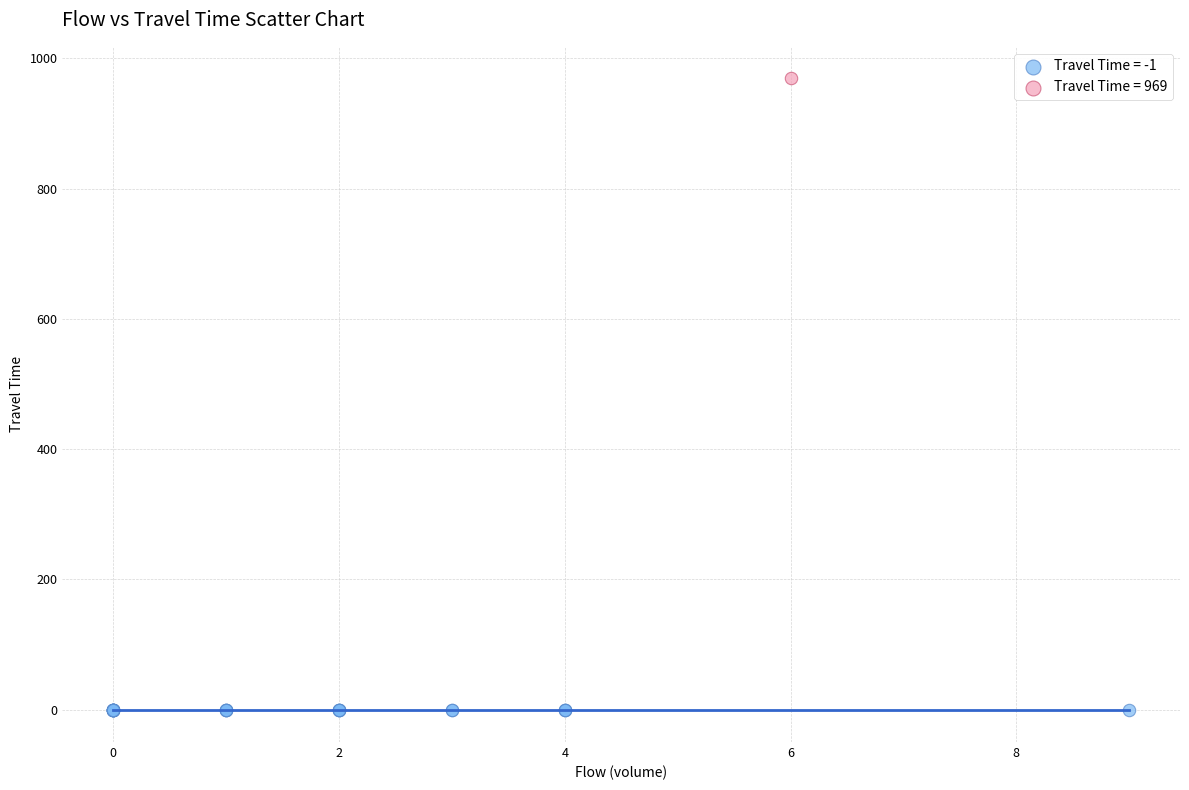

Which series reaches the maximum Y coordinate?

Travel Time = 969